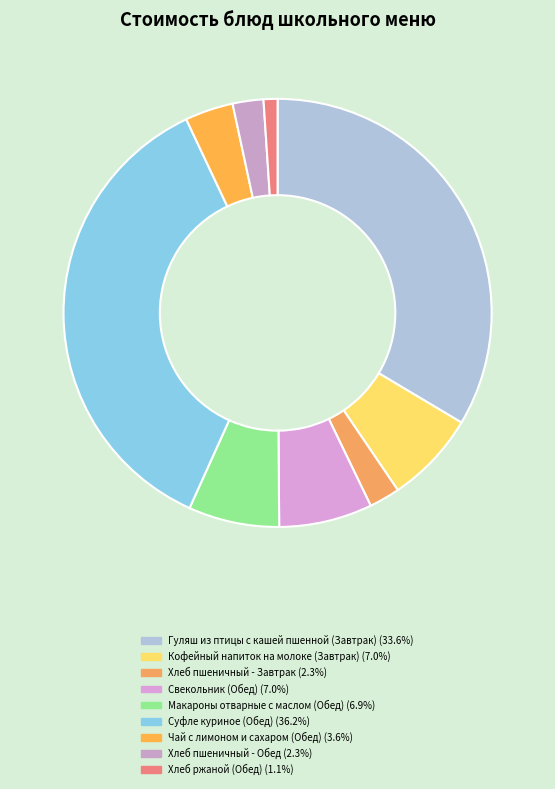

How many slices are in this pie chart?

9